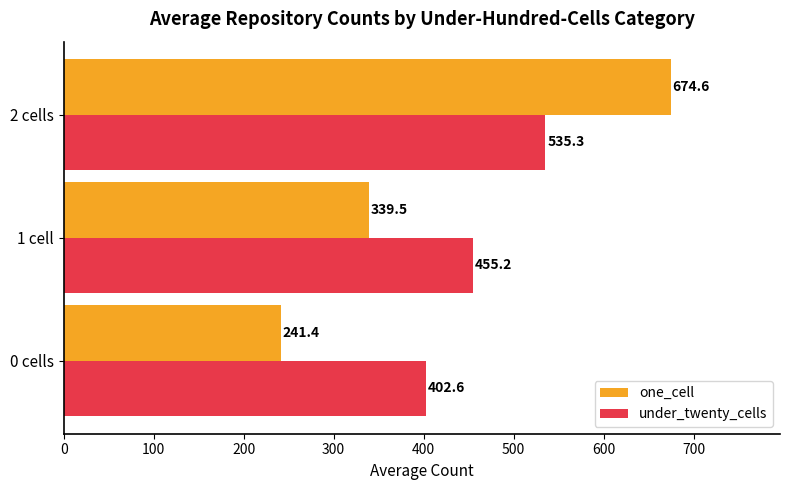

What is the spread (max minus min) of values at 2 cells?

139.3